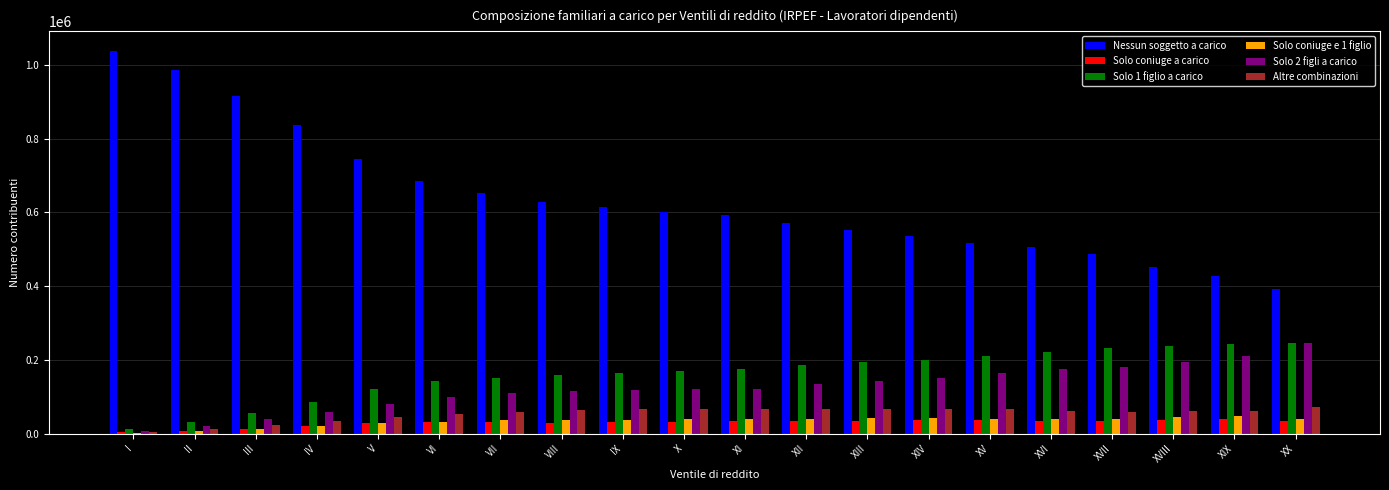

How many groups of bars are there?

20